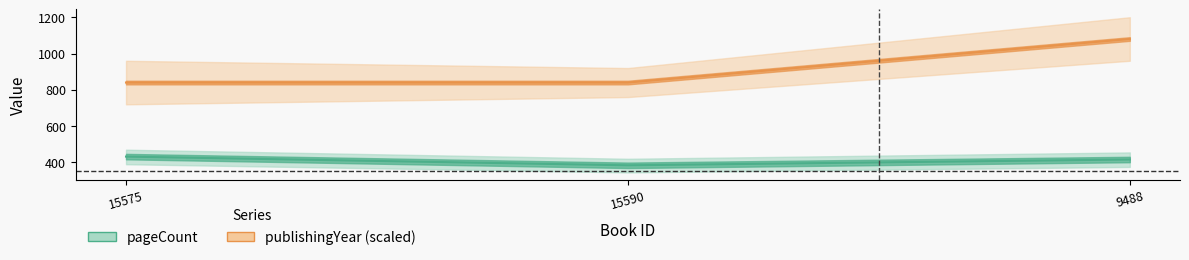

Reading left to right, what are all the values shown in this chart?

pageCount: 432	384	416
publishingYear: 840	840	1080